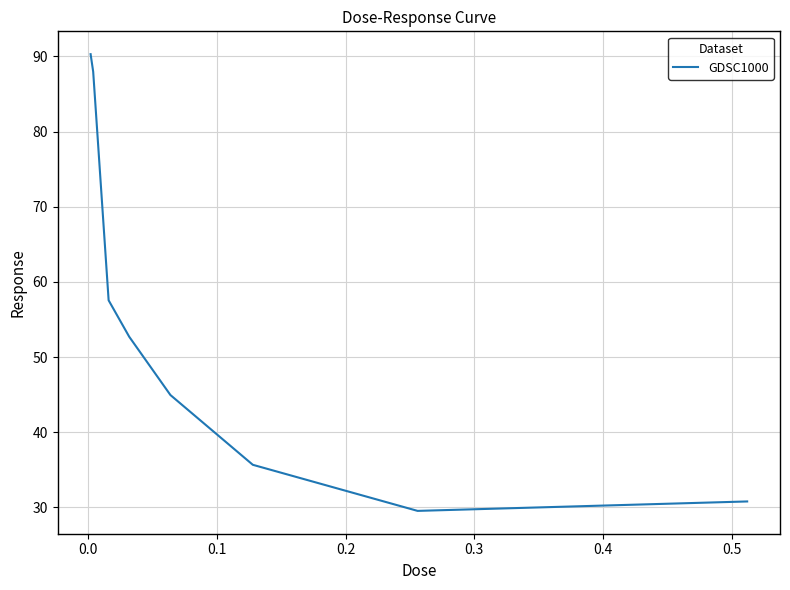

How many categories are shown in the chart?

9